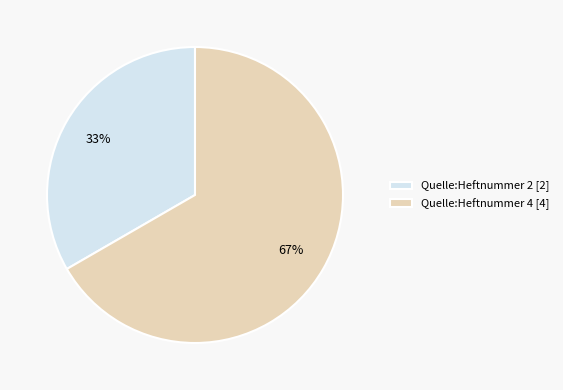

True or false: Quelle:Heftnummer 2 accounts for 43% of the total.

False